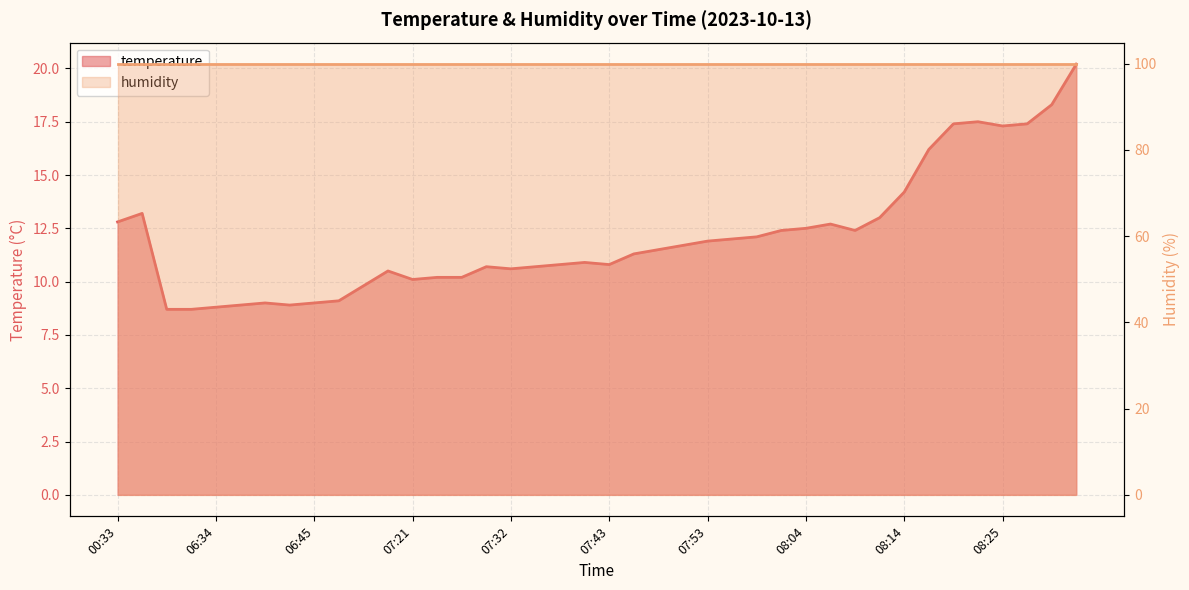

What is the greatest value displayed?

20.2